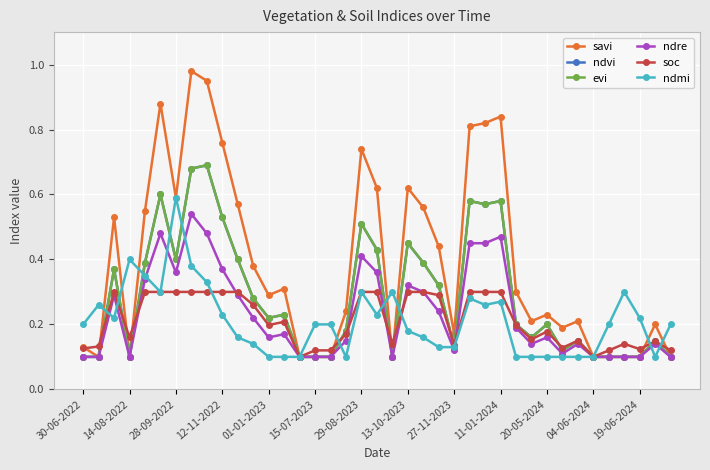

Reading left to right, extract all data points from this chart.

savi: 0.1	0.1	0.5	0.1	0.6	0.9	0.6	1.0	0.9	0.8	0.6	0.4	0.3	0.3	0.1	0.1	0.1	0.2	0.7	0.6	0.1	0.6	0.6	0.4	0.2	0.8	0.8	0.8	0.3	0.2	0.2	0.2	0.2	0.1	0.1	0.1	0.1	0.2	0.1
ndvi: 0.1	0.1	0.4	0.1	0.4	0.6	0.4	0.7	0.7	0.5	0.4	0.3	0.2	0.2	0.1	0.1	0.1	0.2	0.5	0.4	0.1	0.5	0.4	0.3	0.1	0.6	0.6	0.6	0.2	0.2	0.2	0.1	0.1	0.1	0.1	0.1	0.1	0.1	0.1
evi: 0.1	0.1	0.4	0.1	0.4	0.6	0.4	0.7	0.7	0.5	0.4	0.3	0.2	0.2	0.1	0.1	0.1	0.2	0.5	0.4	0.1	0.5	0.4	0.3	0.1	0.6	0.6	0.6	0.2	0.2	0.2	0.1	0.1	0.1	0.1	0.1	0.1	0.1	0.1
ndre: 0.1	0.1	0.3	0.1	0.3	0.5	0.4	0.5	0.5	0.4	0.3	0.2	0.2	0.2	0.1	0.1	0.1	0.1	0.4	0.4	0.1	0.3	0.3	0.2	0.1	0.5	0.5	0.5	0.2	0.1	0.2	0.1	0.1	0.1	0.1	0.1	0.1	0.1	0.1
soc: 0.1	0.1	0.3	0.2	0.3	0.3	0.3	0.3	0.3	0.3	0.3	0.3	0.2	0.2	0.1	0.1	0.1	0.2	0.3	0.3	0.1	0.3	0.3	0.3	0.1	0.3	0.3	0.3	0.2	0.2	0.2	0.1	0.1	0.1	0.1	0.1	0.1	0.1	0.1
ndmi: 0.2	0.3	0.2	0.4	0.3	0.3	0.6	0.4	0.3	0.2	0.2	0.1	0.1	0.1	0.1	0.2	0.2	0.1	0.3	0.2	0.3	0.2	0.2	0.1	0.1	0.3	0.3	0.3	0.1	0.1	0.1	0.1	0.1	0.1	0.2	0.3	0.2	0.1	0.2